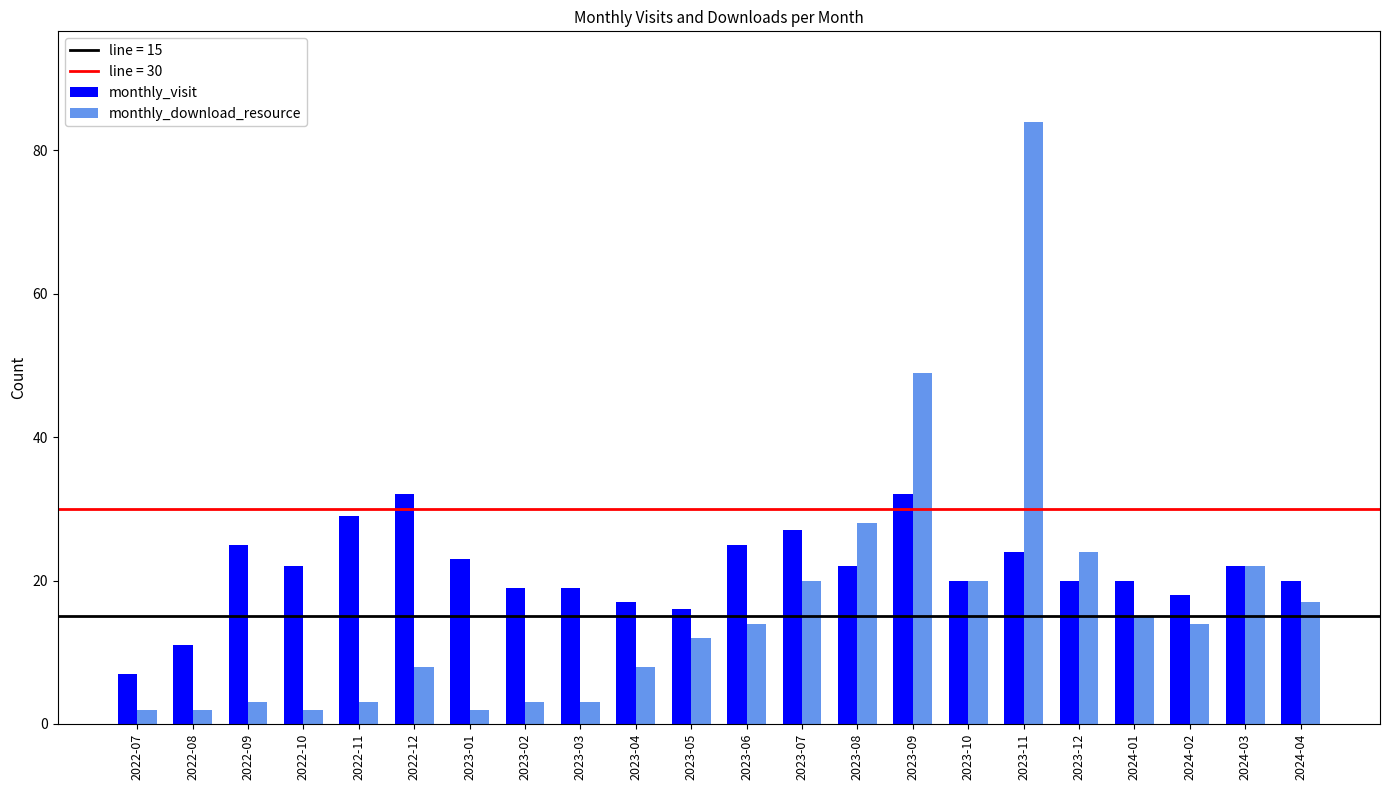

Between 2022-08 and 2023-07, which series saw the biggest shift?

monthly_download_resource